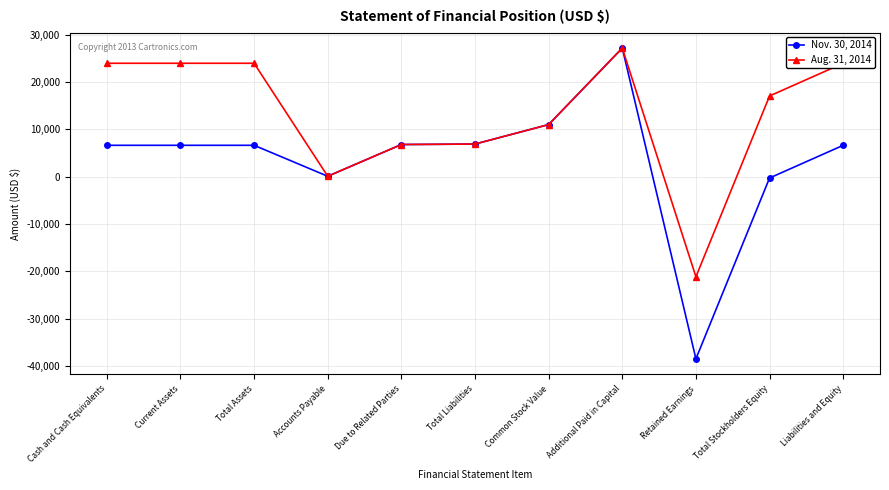

True or false: Nov. 30, 2014 has a value of -38466 at Retained Earnings.

True